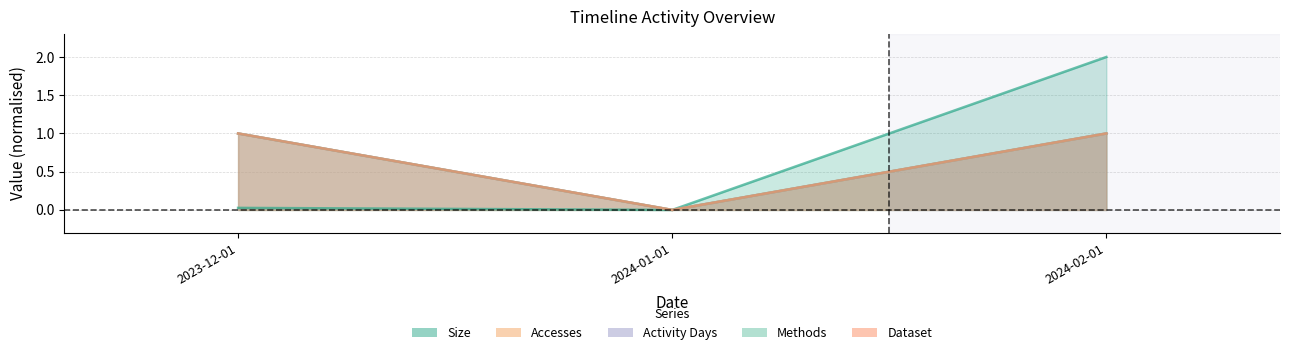

The Methods series shows 1.0 at 2024-02-01. True or false?

True